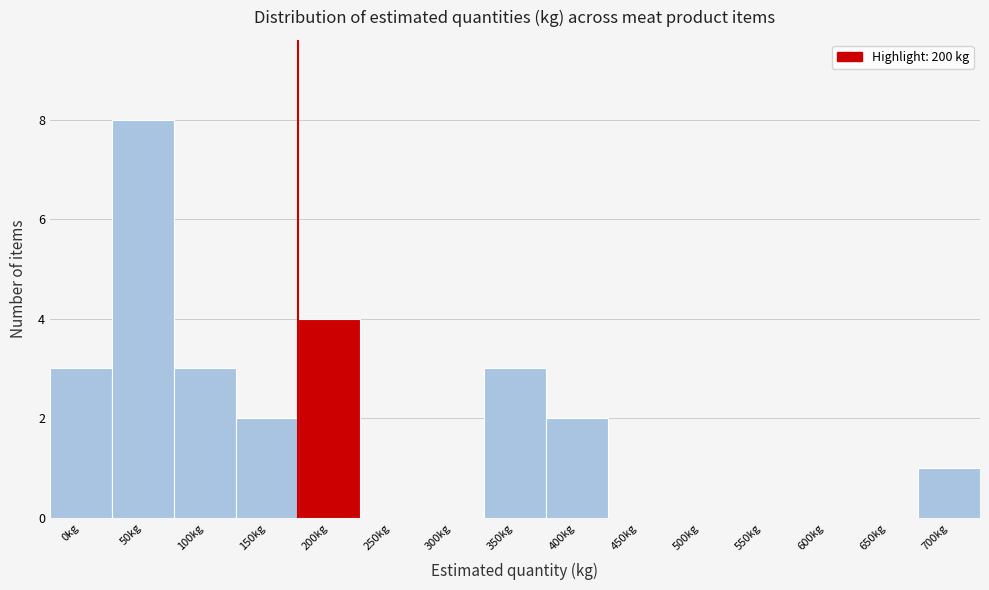

Reading right to left, what are all the values shown in this chart?

700kg=1	650kg=0	600kg=0	550kg=0	500kg=0	450kg=0	400kg=2	350kg=3	300kg=0	250kg=0	200kg=4	150kg=2	100kg=3	50kg=8	0kg=3